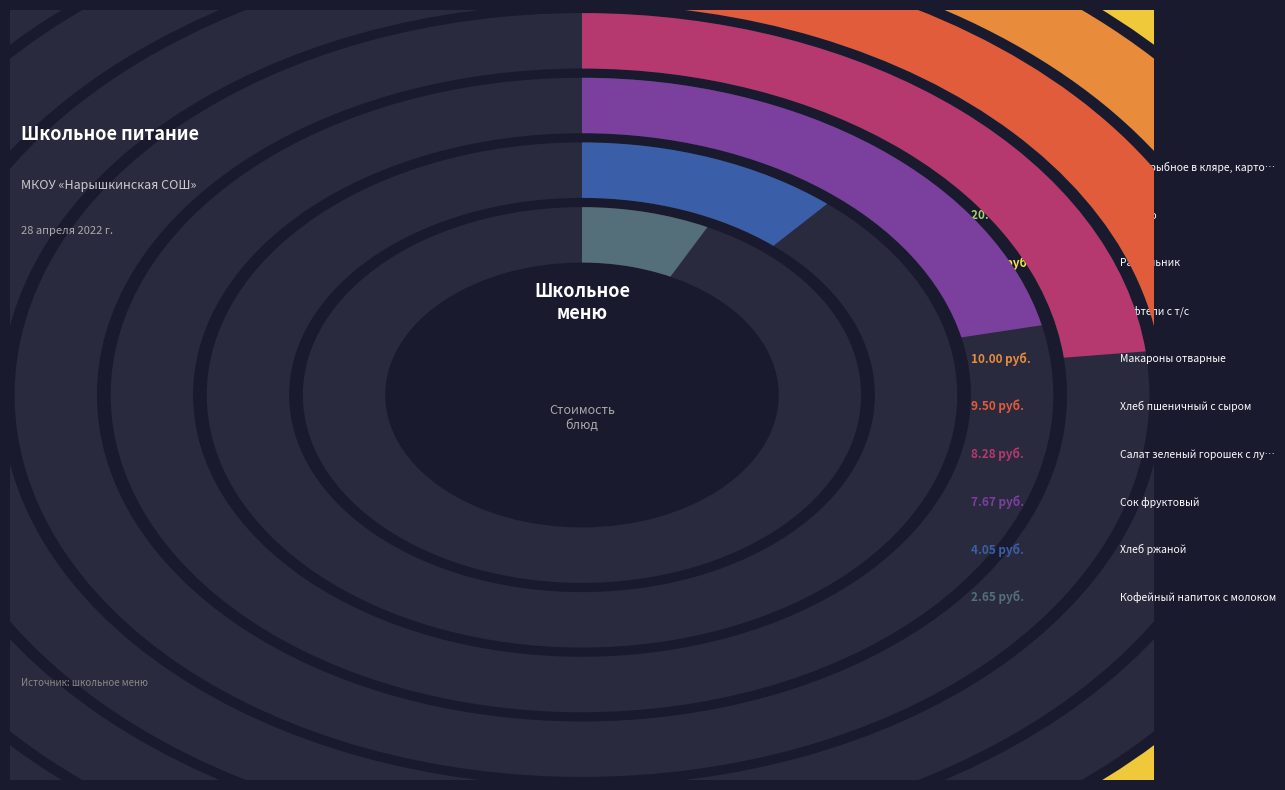

To the nearest percent, what is the average slice percentage?

10%